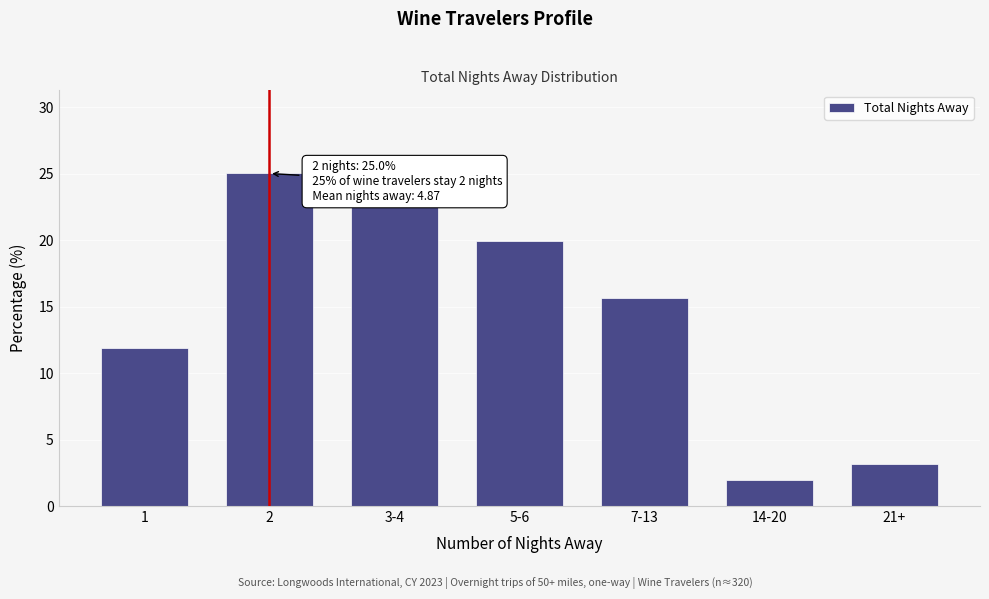

Reading left to right, extract all data points from this chart.

1=11.9	2=25.0	3-4=22.5	5-6=19.9	7-13=15.6	14-20=1.9	21+=3.2